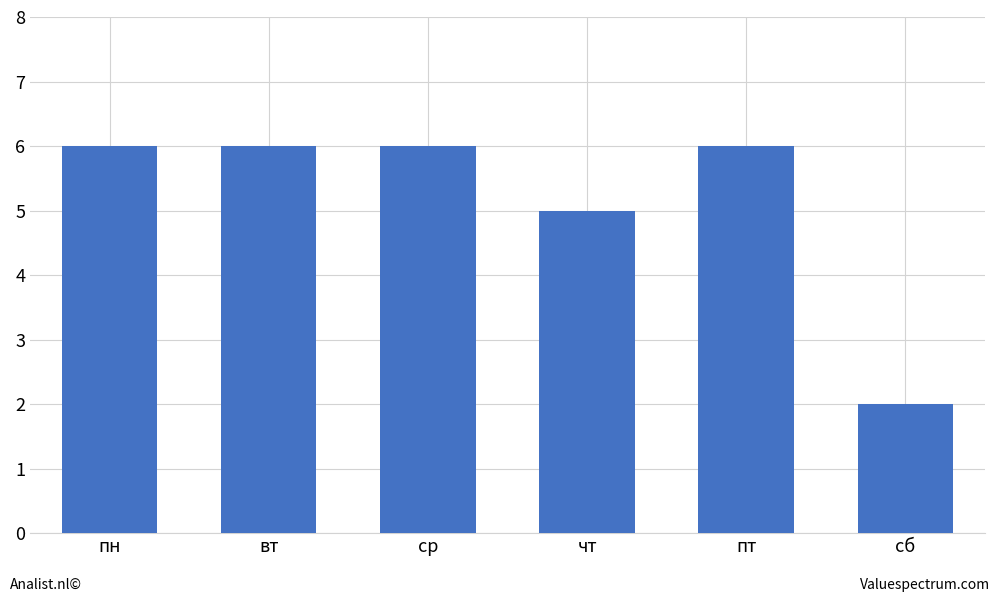

Which label corresponds to the smallest value in the chart?

сб